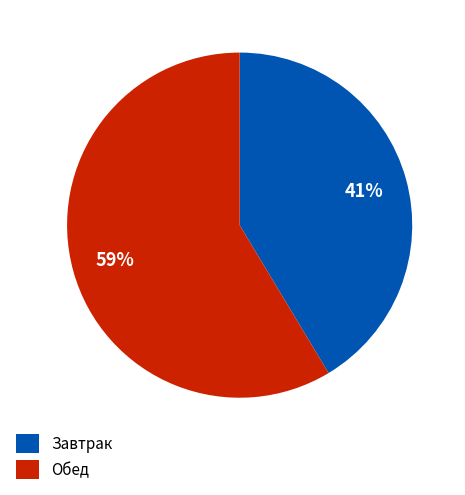

To the nearest percent, what is the average slice percentage?

50%